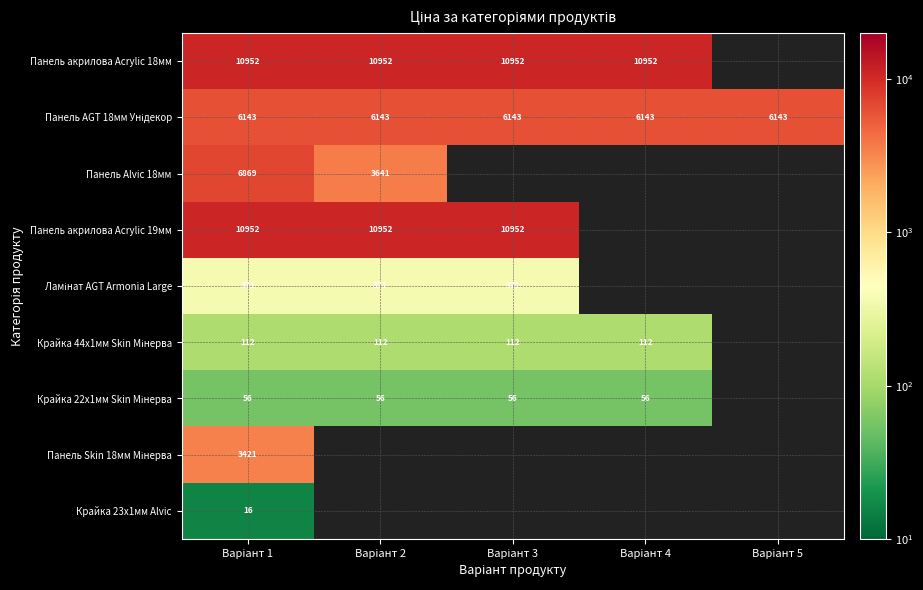

At which label does Крайка 23x1мм Alvic reach its minimum?

Варіант 1